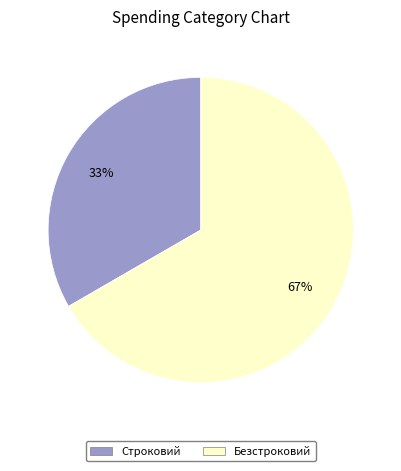

Which slice represents more than half of the pie?

Безстроковий